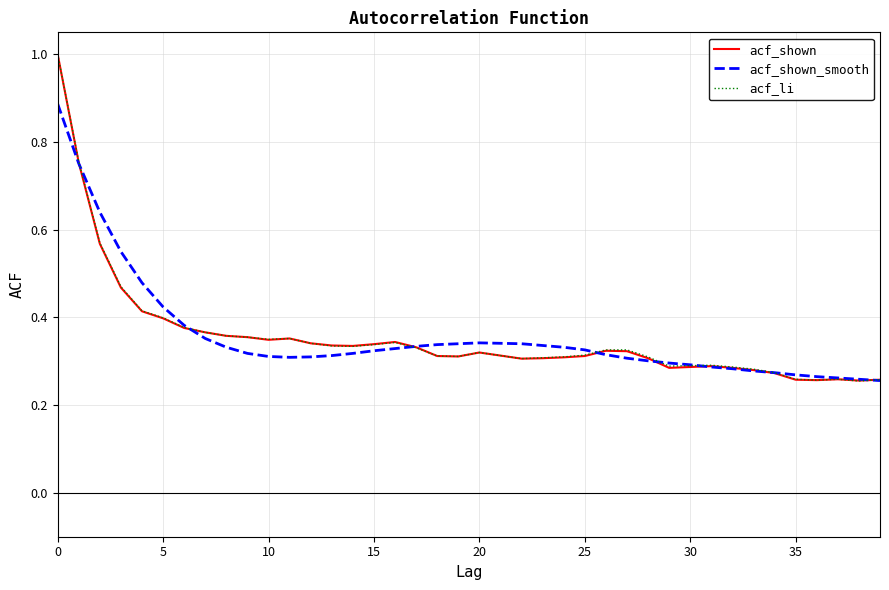

Does the chart display data point markers on the line(s)?

No